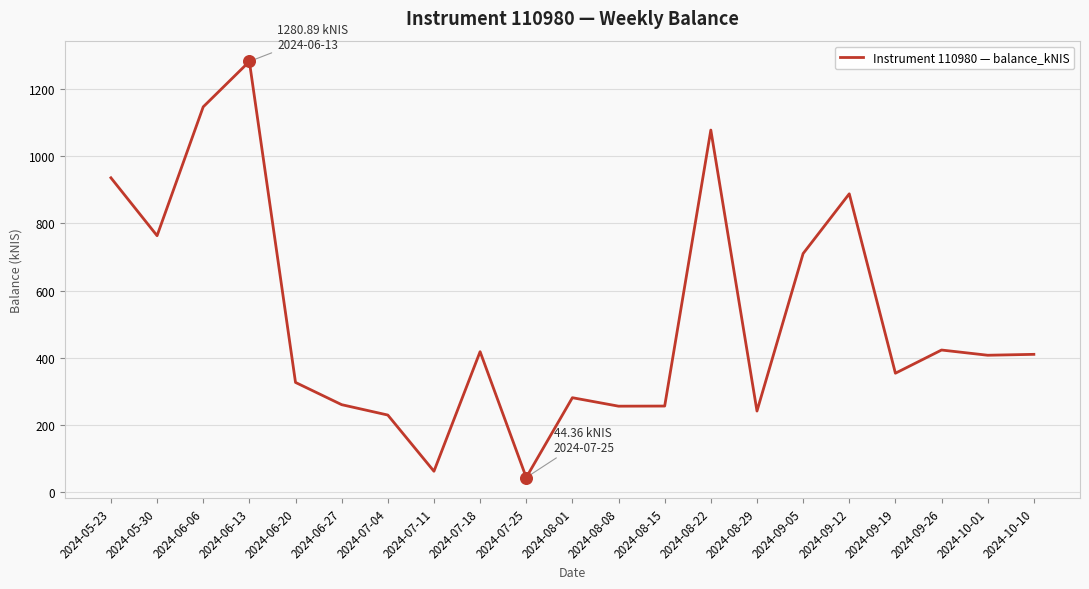

What is the ratio of the value at 2024-07-11 to the value at 2024-09-26?

0.1